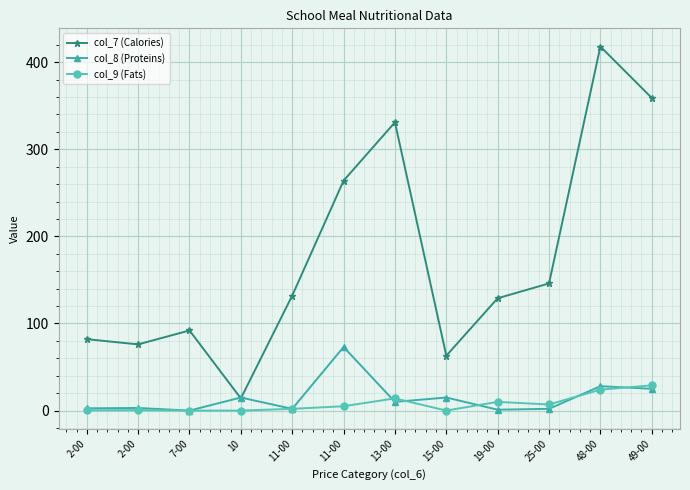

How many lines are shown in the chart?

3